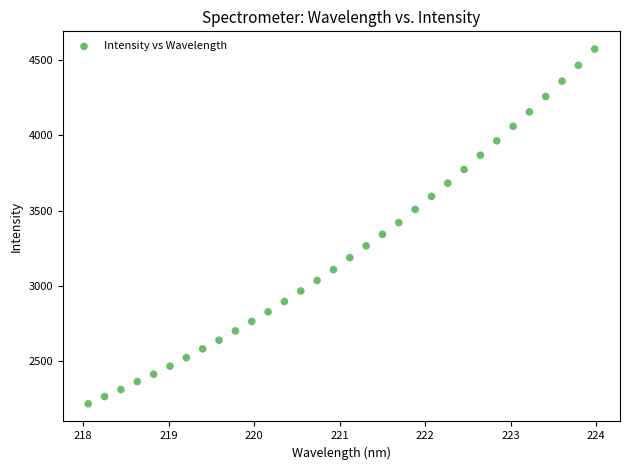

What is the range of Y values (max minus min)?

2361.2